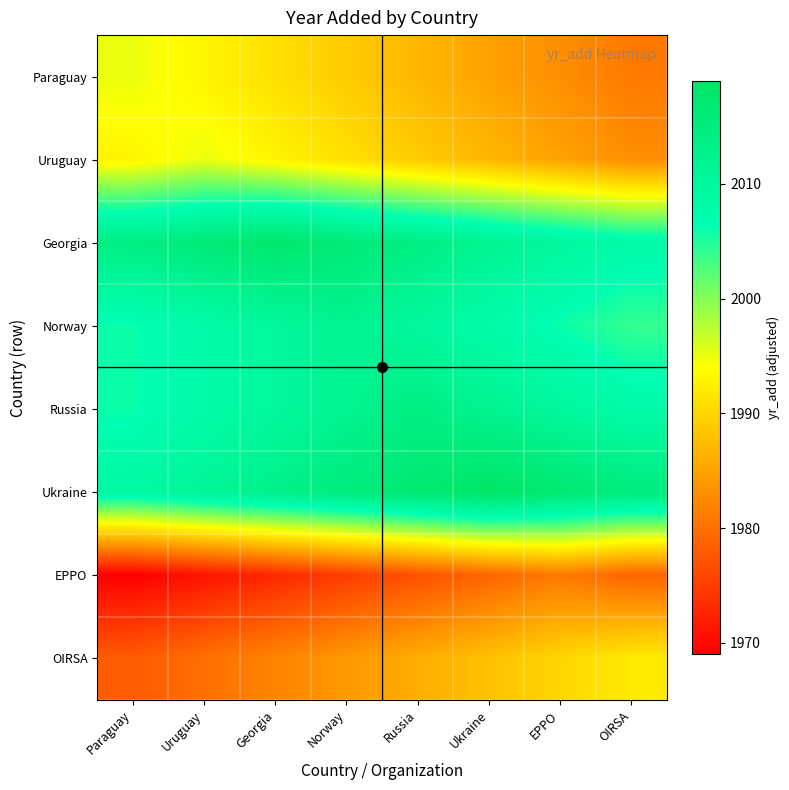

Count the number of categories in the chart.

8